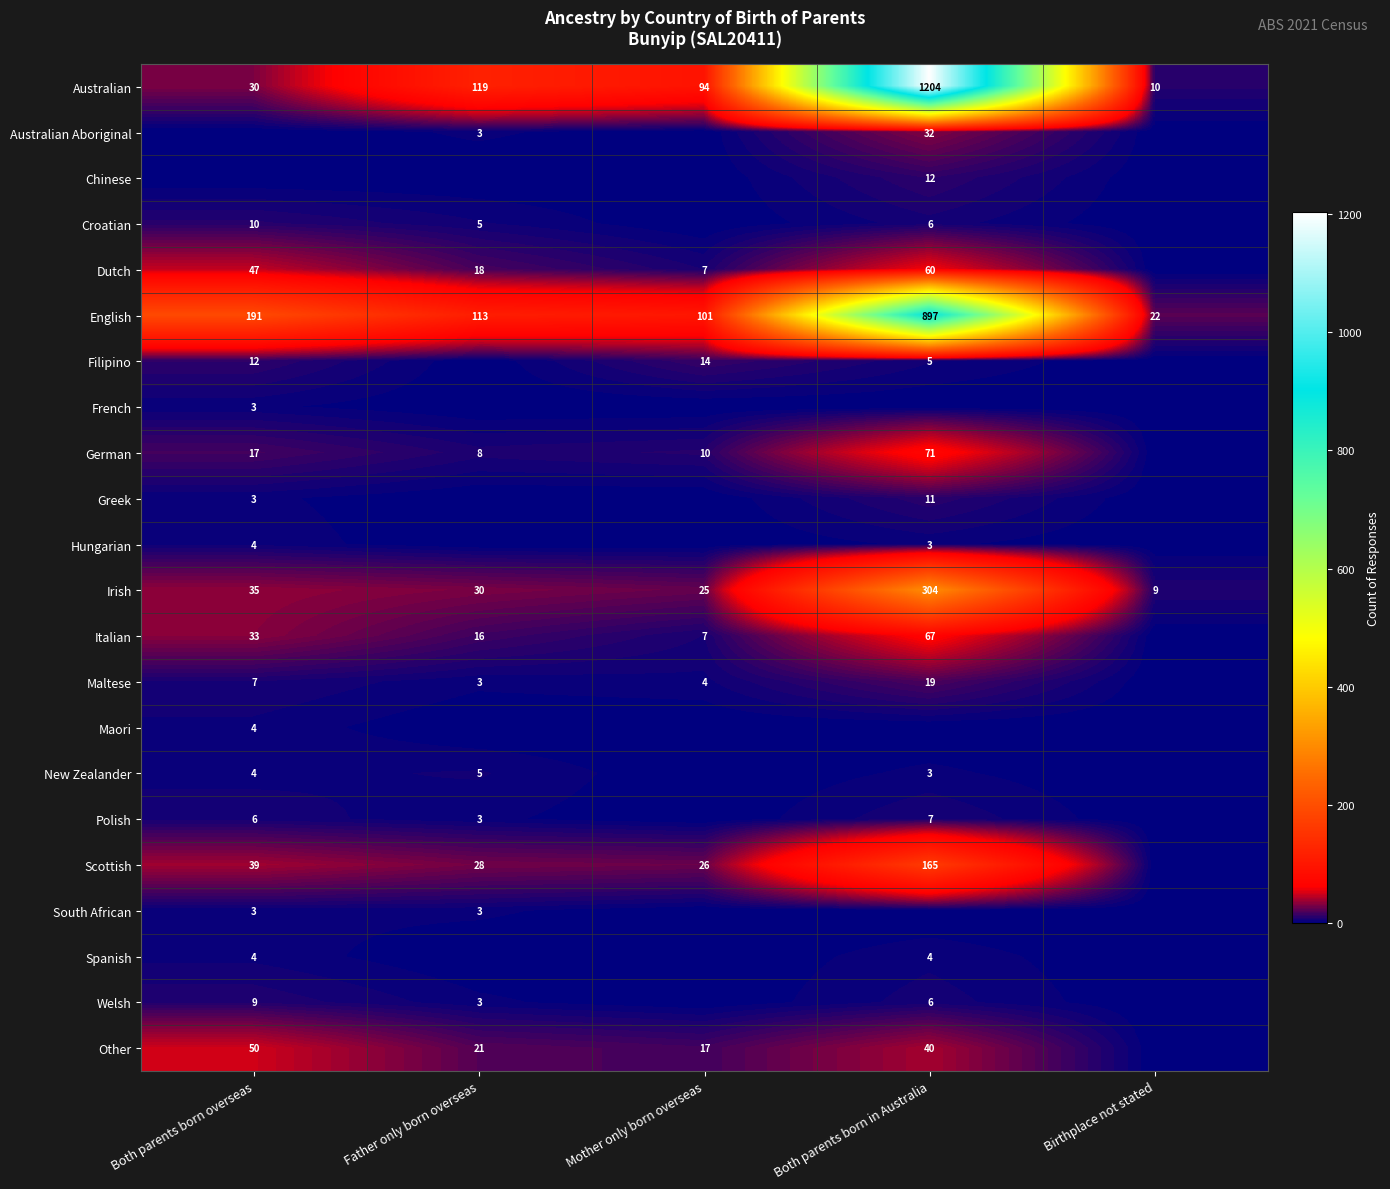

Where does the Australian series first go above 94?

Father only born overseas